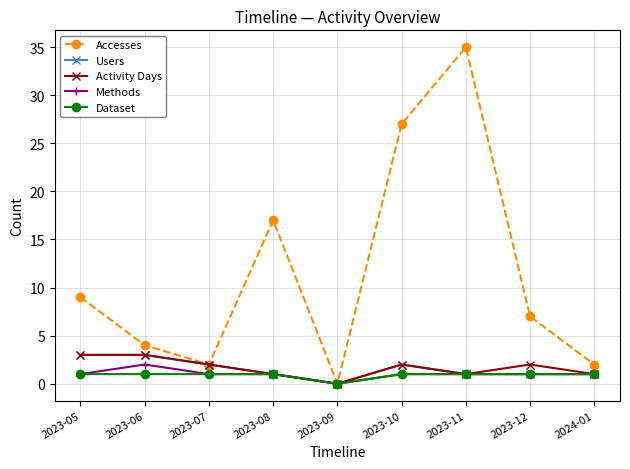

What is the label of the 3rd point from the left?

2023-07